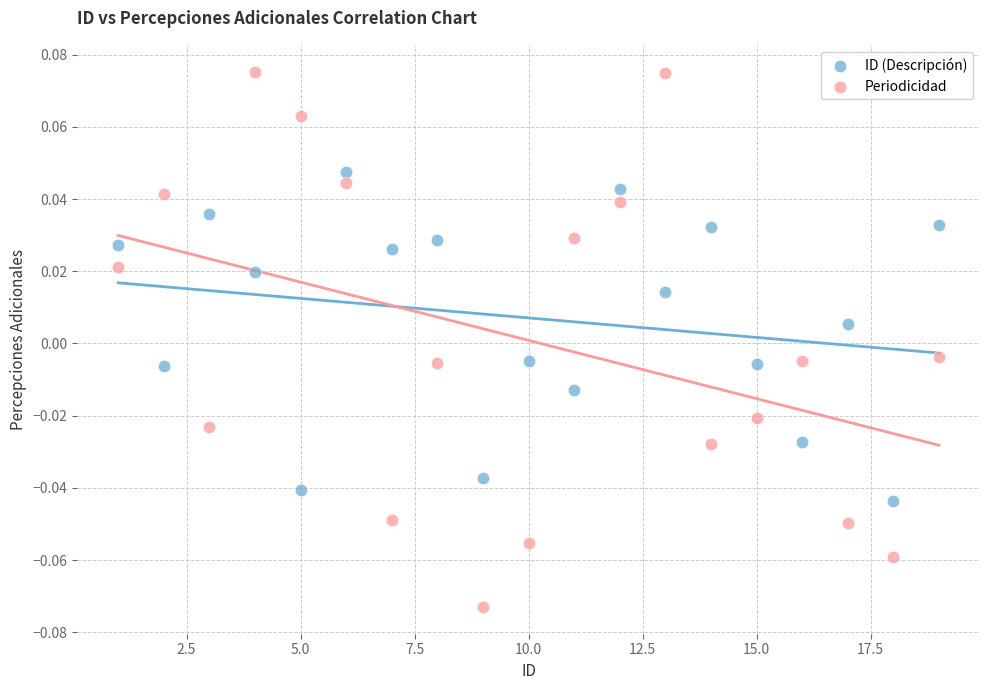

Which series contains the highest Y value?

Periodicidad